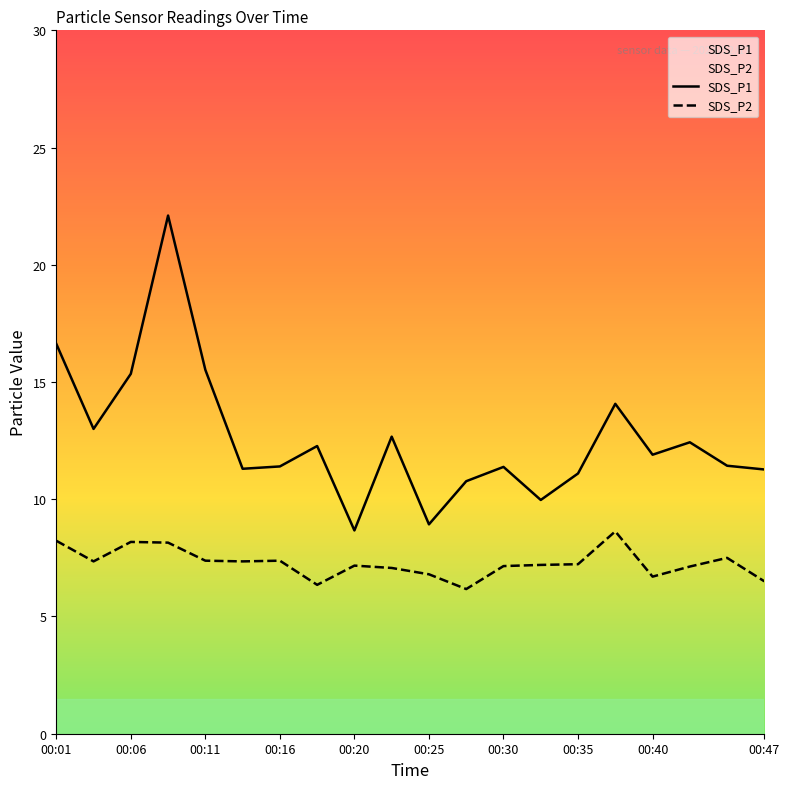

Rank the categories by SDS_P2 value from lowest to highest.

00:28, 00:18, 00:47, 00:40, 00:25, 00:23, 00:42, 00:30, 00:20, 00:33, 00:35, 00:03, 00:13, 00:11, 00:16, 00:45, 00:08, 00:06, 00:01, 00:37